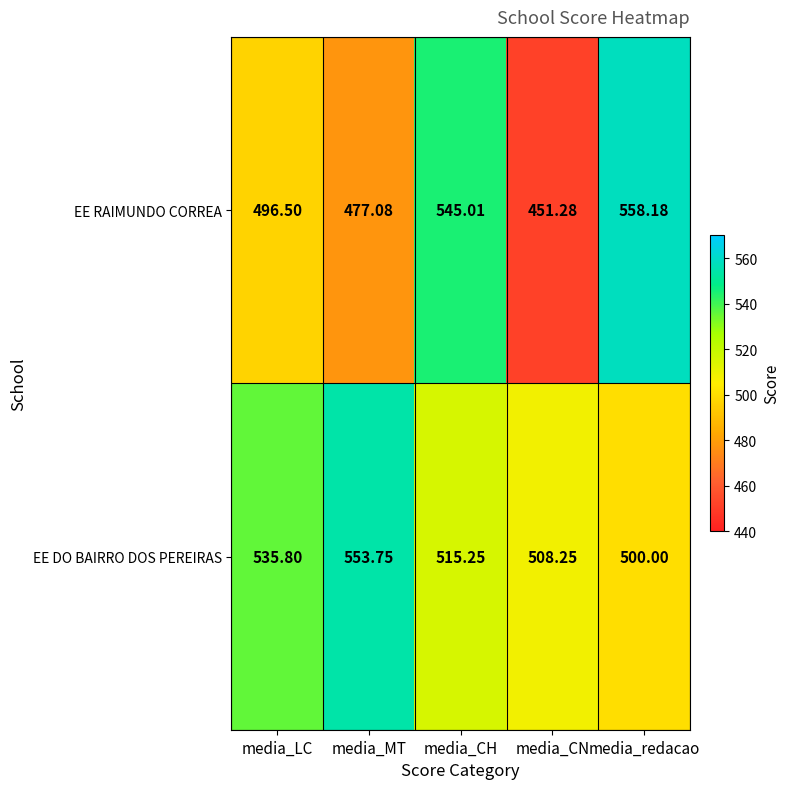

What is the greatest value displayed?

558.2